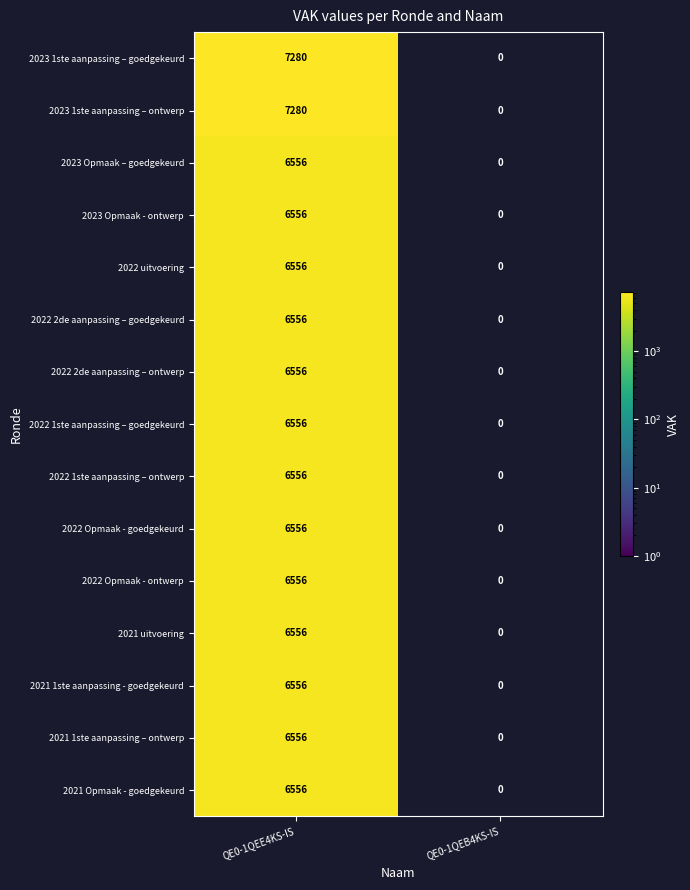

What is the spread (max minus min) of values at QE0-1QEE4KS-IS?

724